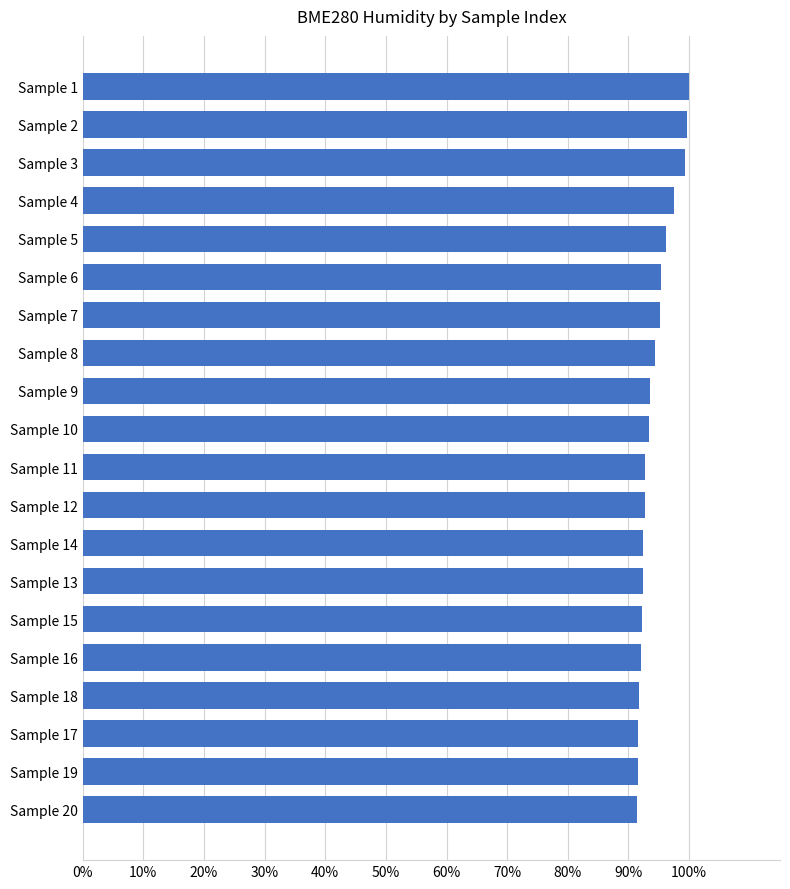

The value at Sample 17 is 91.6. True or false?

True